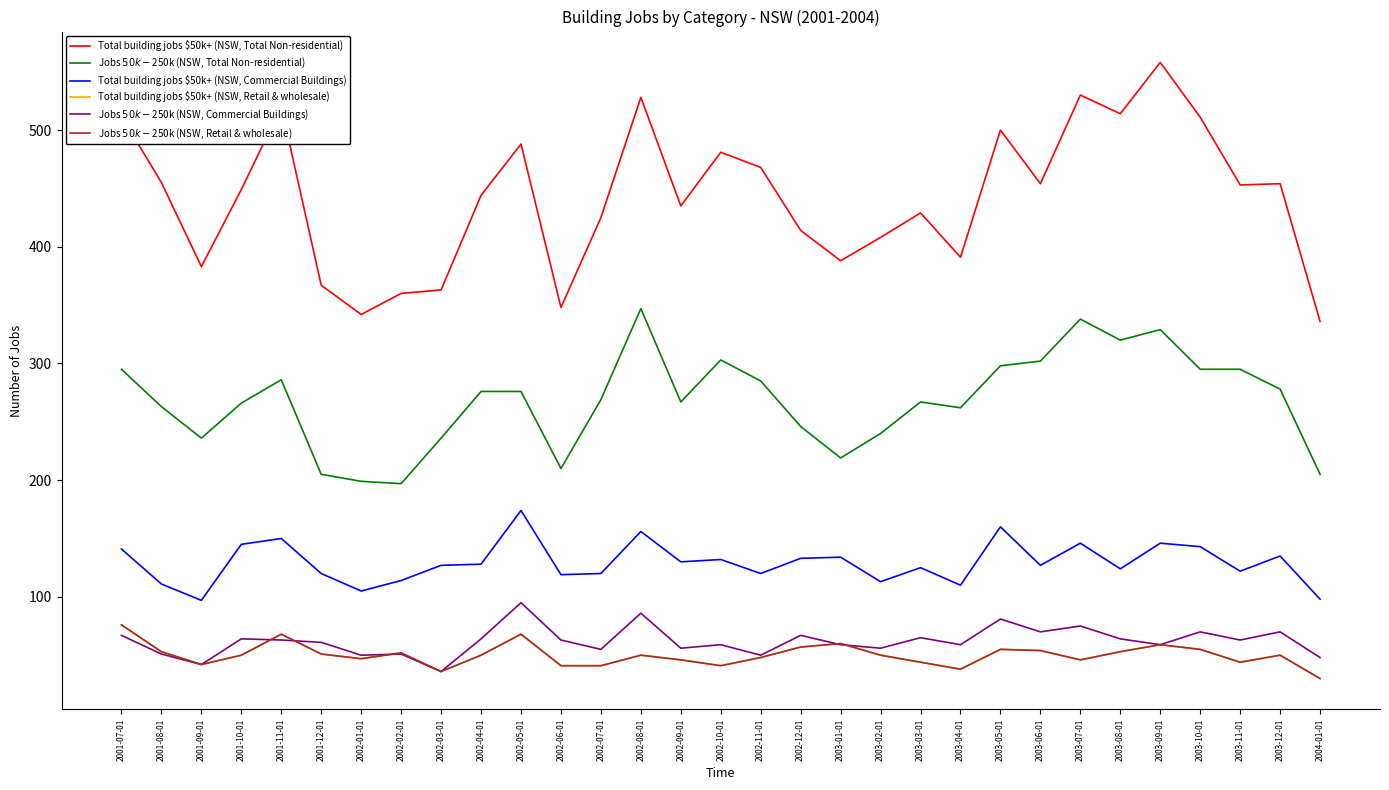

Is this an area chart (filled region under the line)?

No